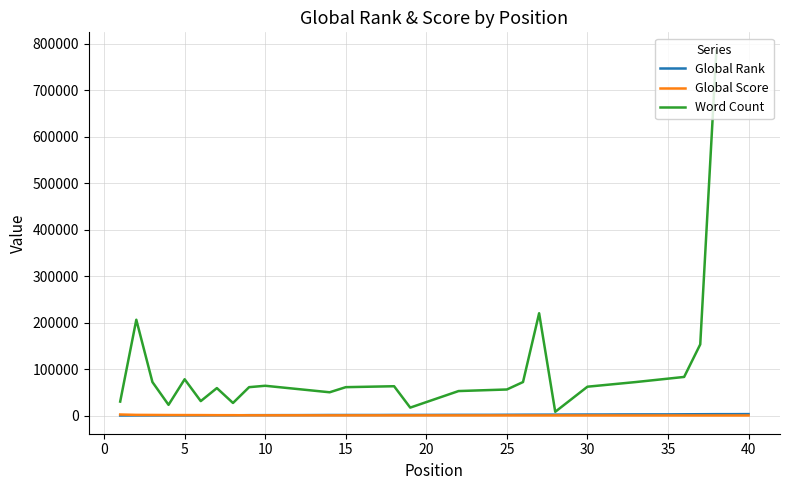

True or false: Global Rank has a value of 1130 at 17.

True